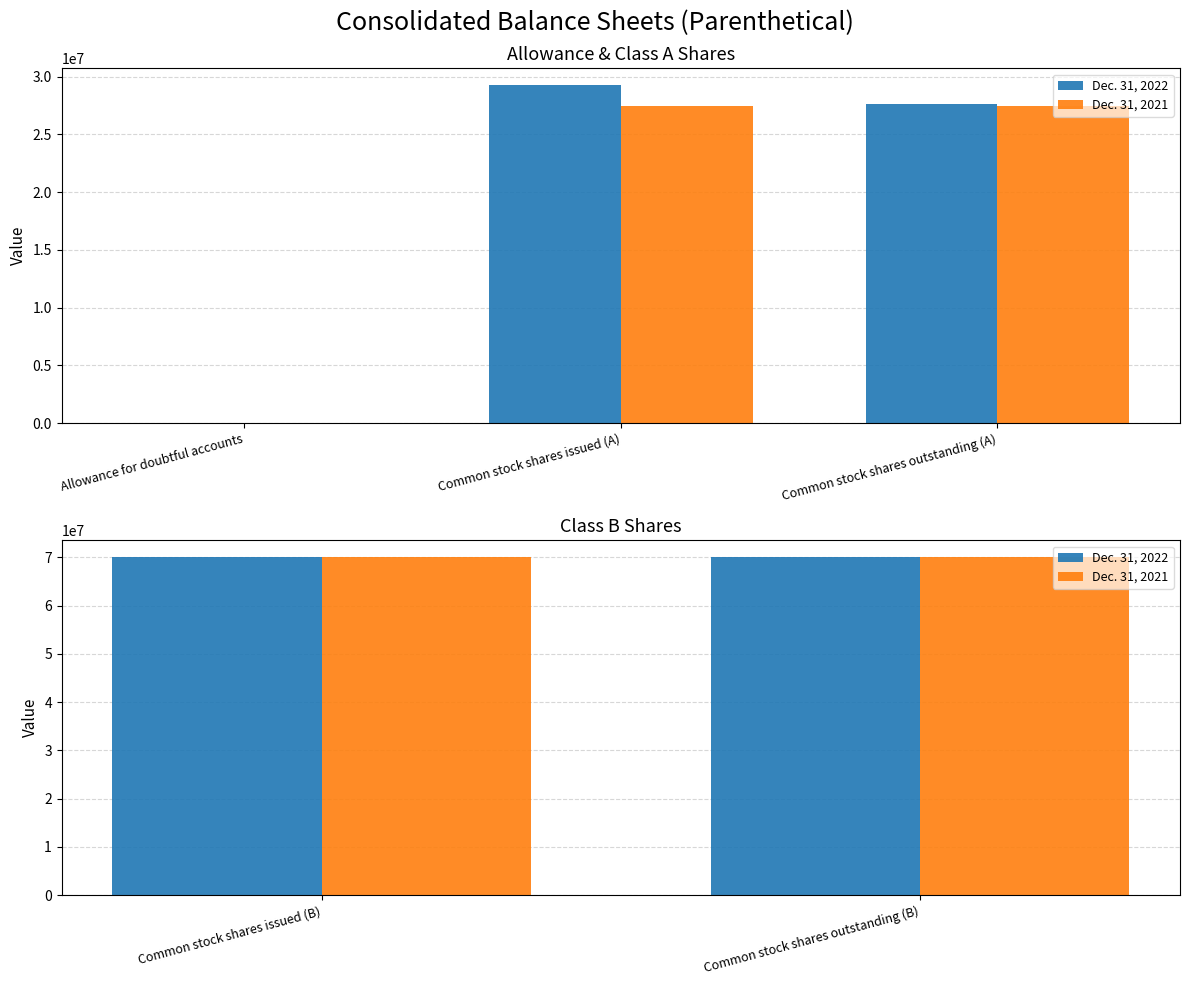

At which label is Dec. 31, 2022 closest to 35018058?

Common stock shares issued (A)